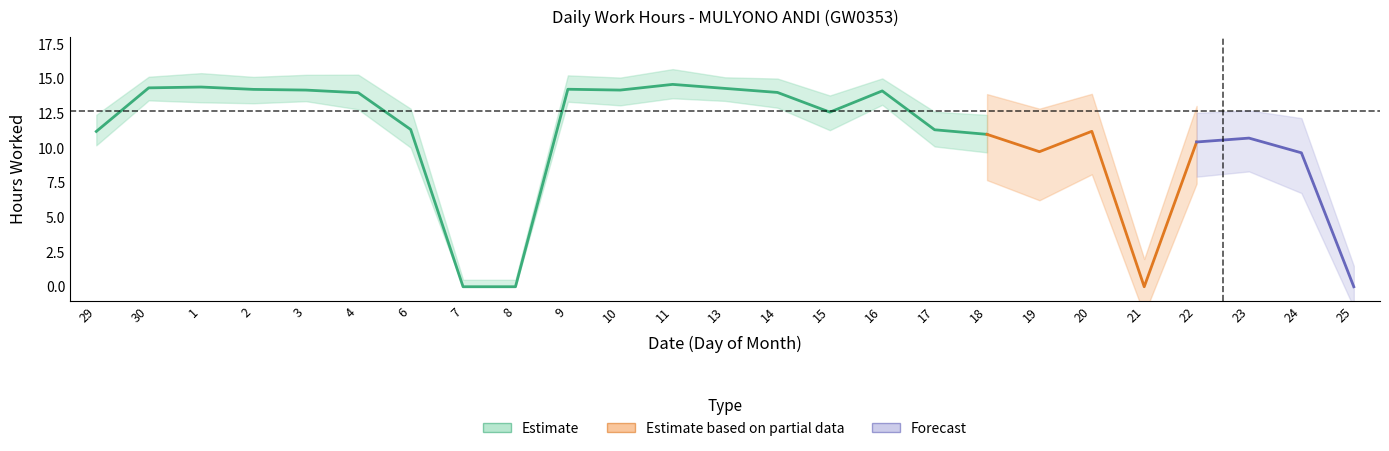

At which label does the data first exceed 11?

29